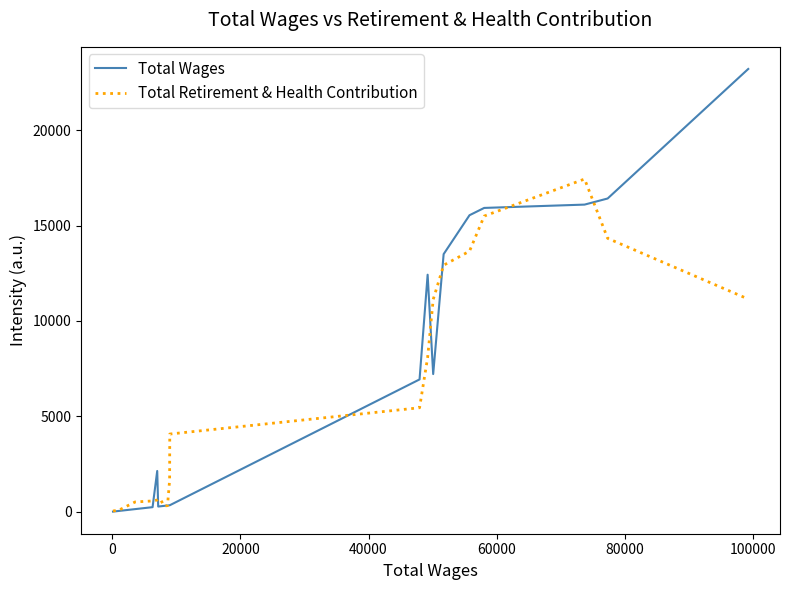

What is the maximum value shown in the chart?

23206.0